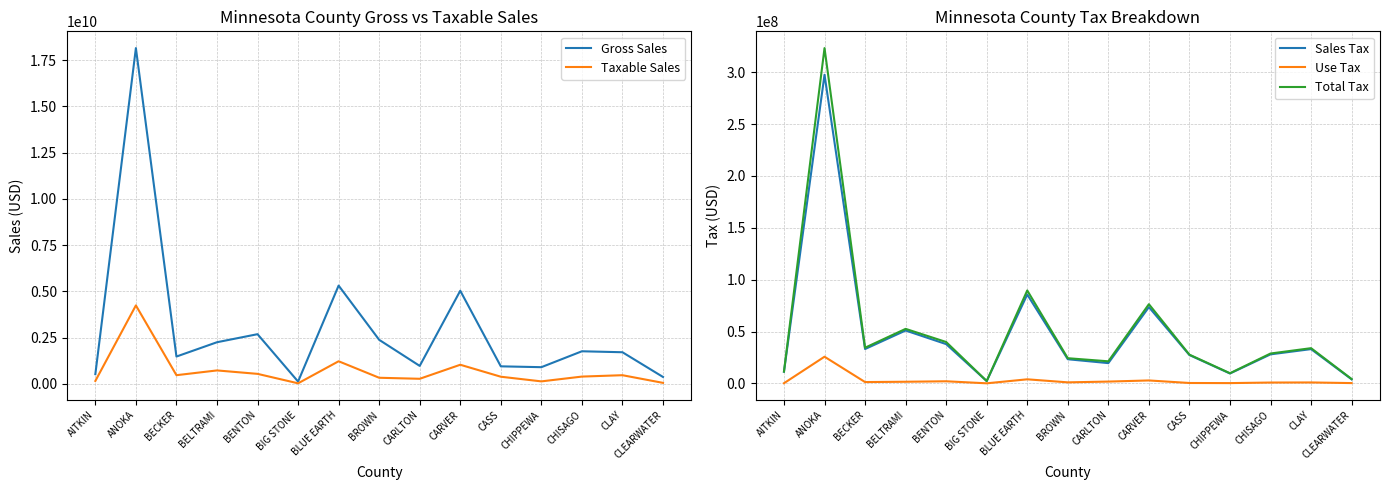

Where is Use Tax nearest to the value 12892854?

BLUE EARTH